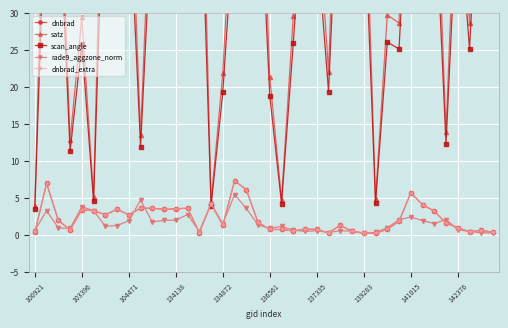

How many series are shown in this chart?

5